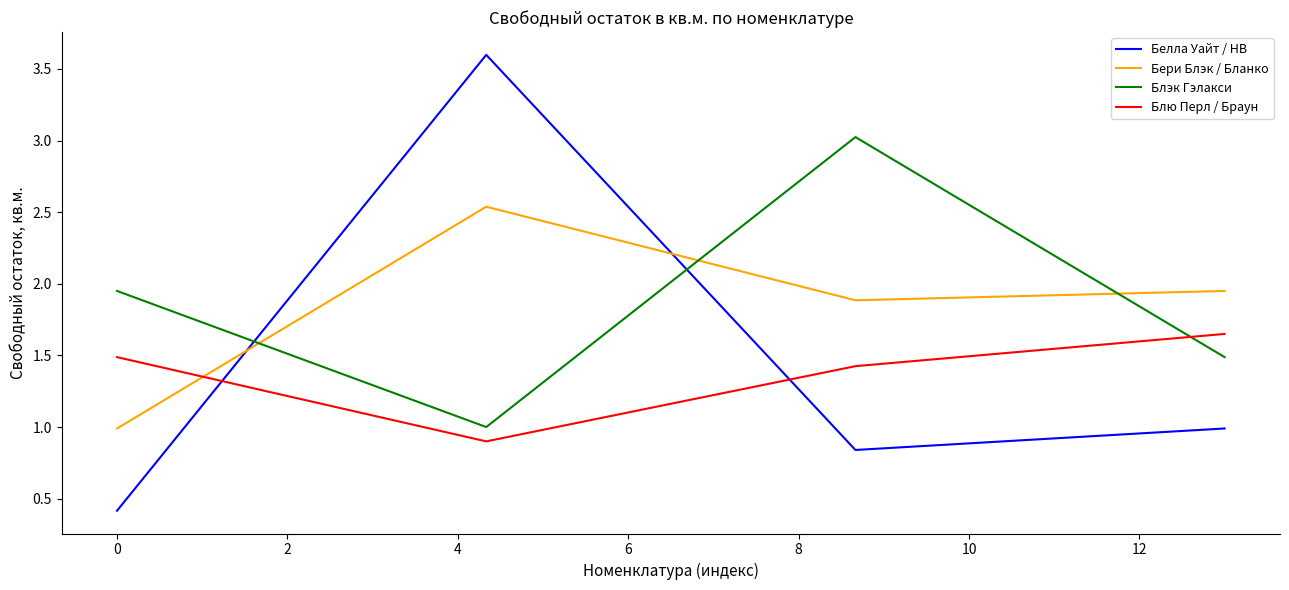

Which series has the widest spread of values?

Белла Уайт / НВ